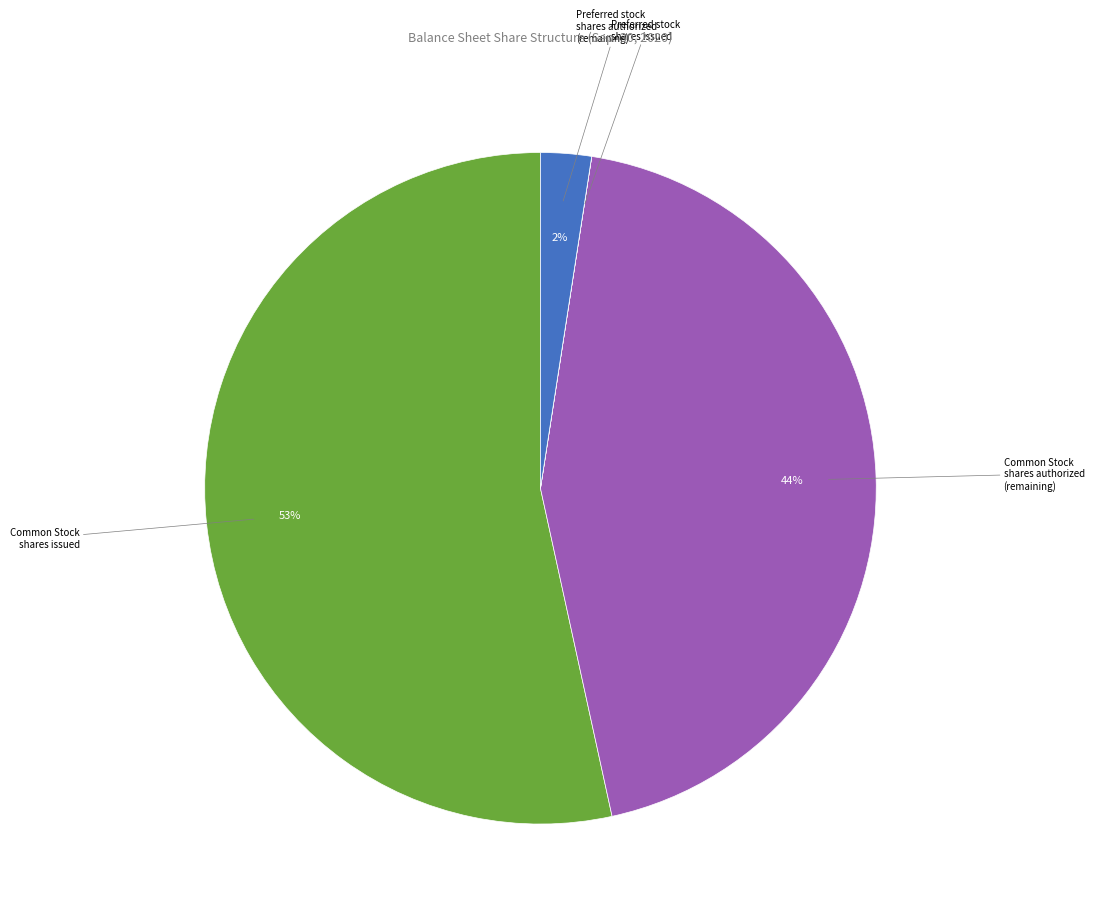

To the nearest percent, what is the average slice percentage?

25%